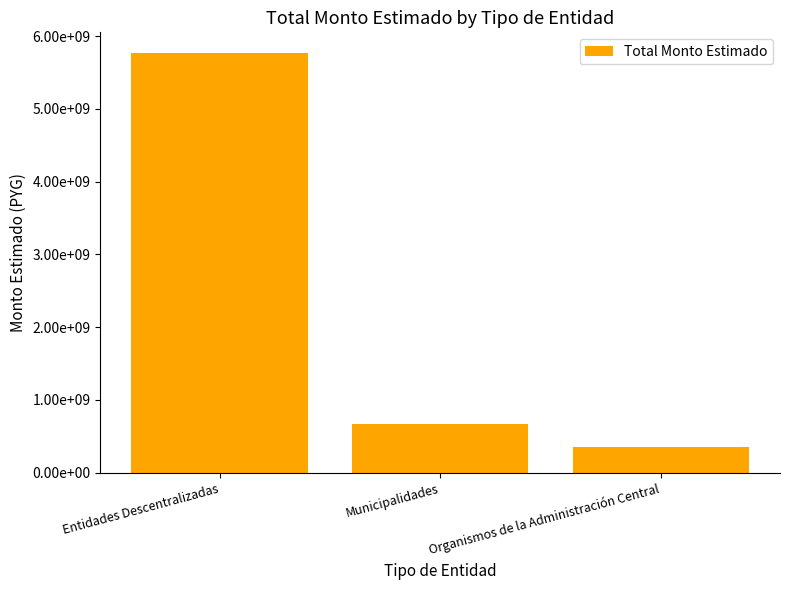

What value does the data have at Municipalidades?

676120826.0